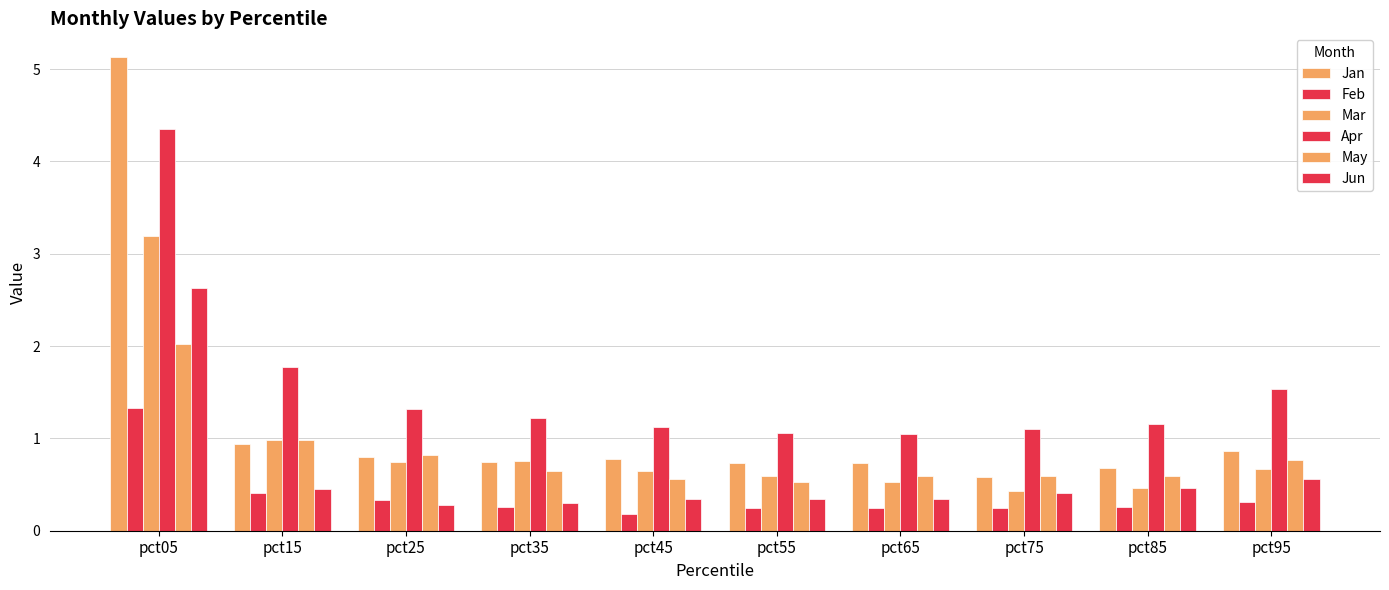

What is the spread (max minus min) of values at pct55?

0.8